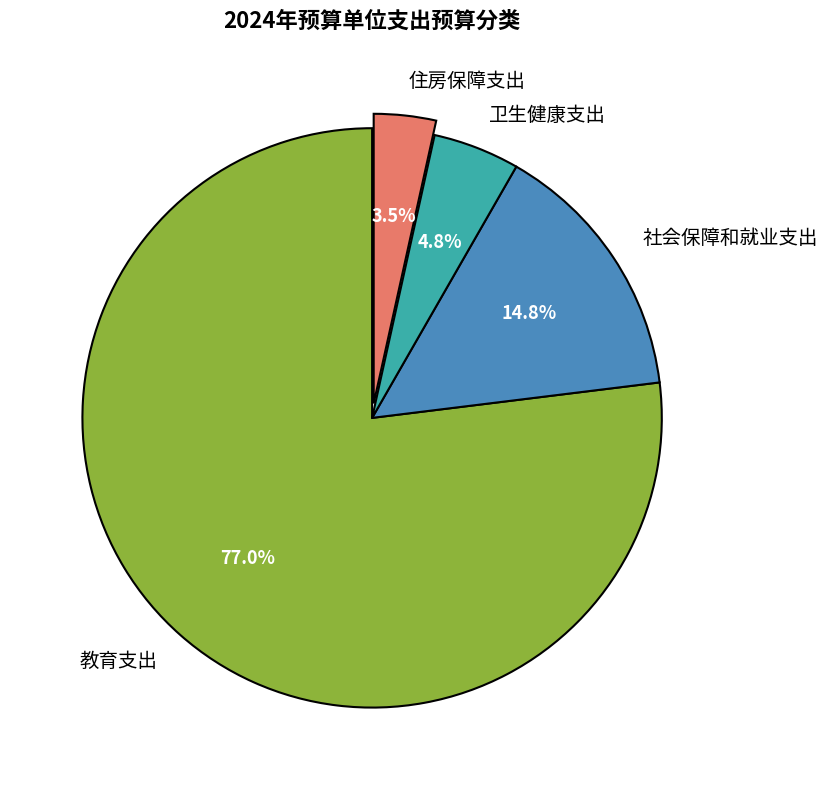

Is the sum of 卫生健康支出 and 社会保障和就业支出 greater than half?

No